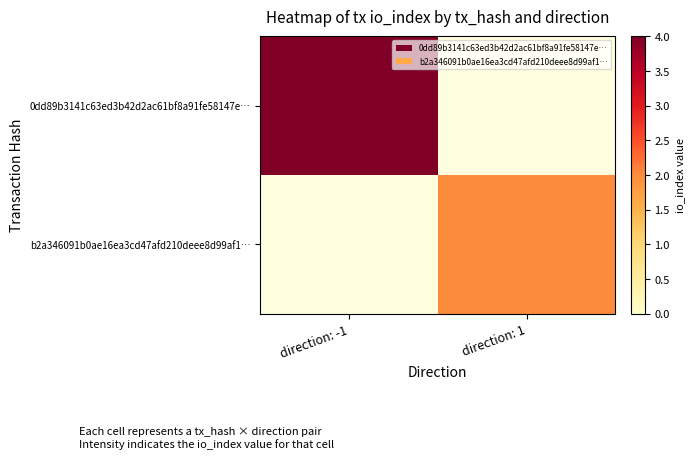

Which series has the largest range (max minus min)?

0dd89b3141c63ed3b42d2ac61bf8a91fe58147e…